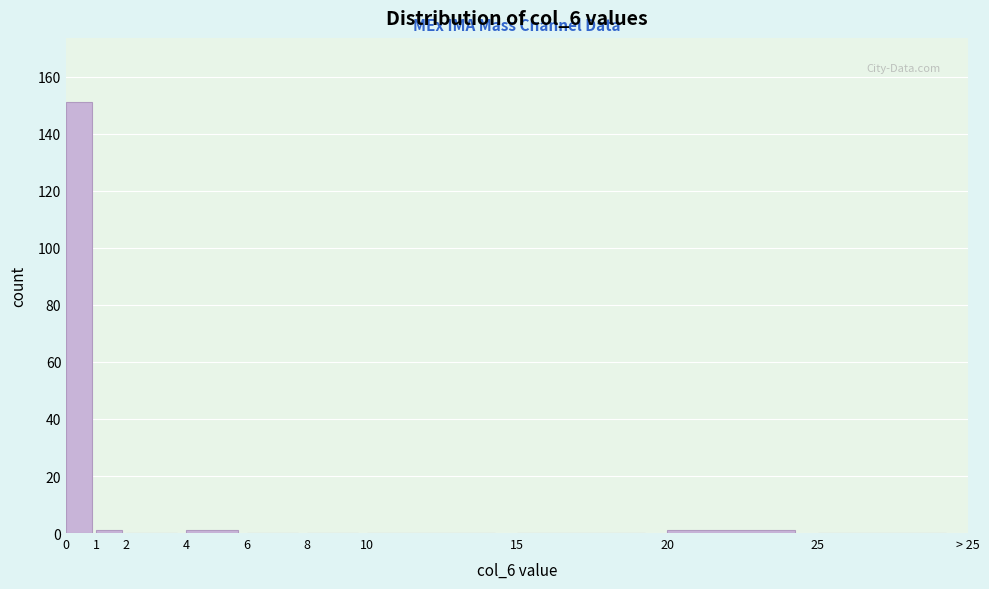

Reading left to right, what are all the values shown in this chart?

0=151	1=1	2=0	4=1	6=0	8=0	10=0	15=0	20=1	25=0